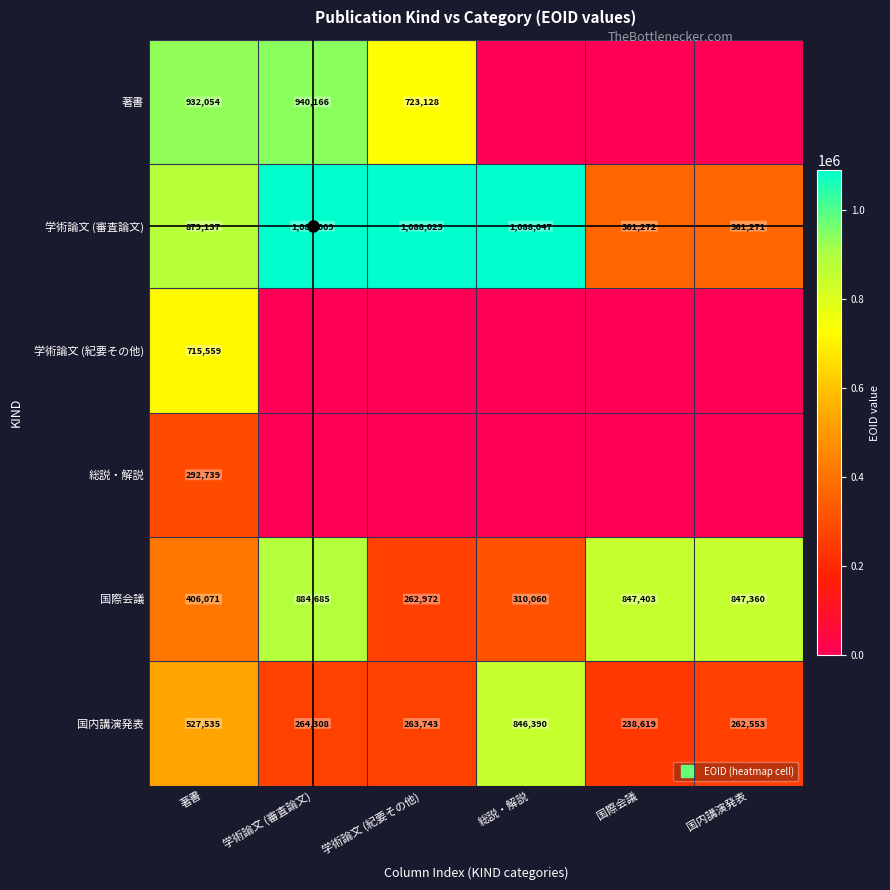

What is the difference between the second highest and minimum values in the 著書 series?

932054